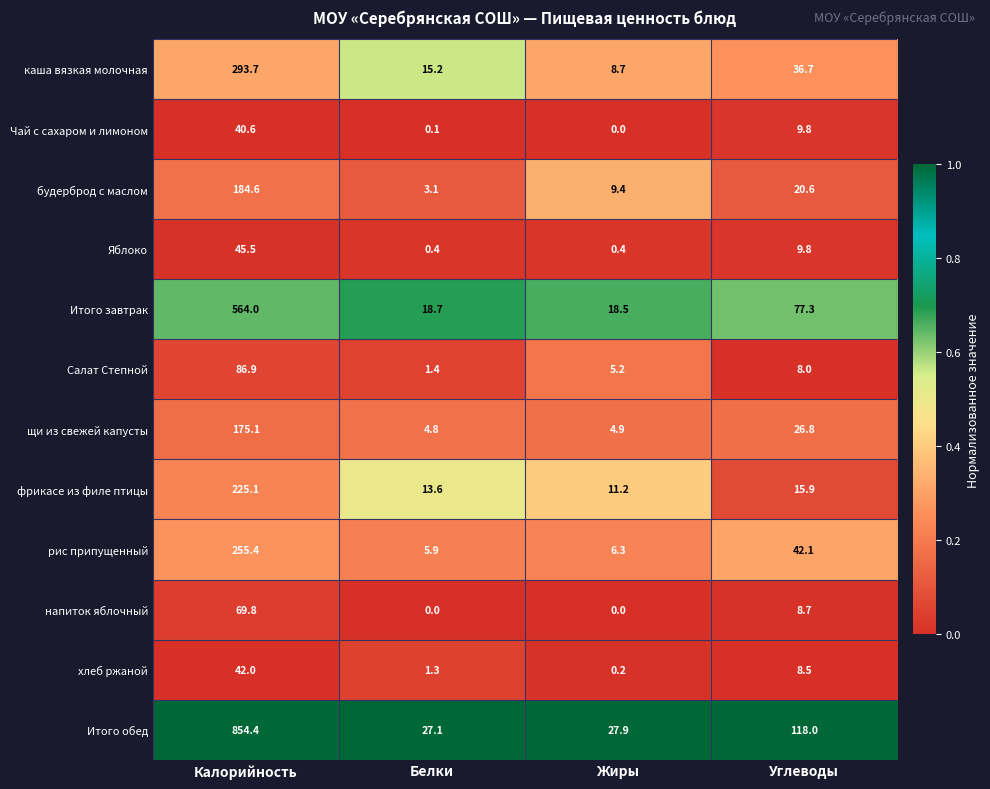

Rank the series at Белки from highest to lowest value.

Итого обед, Итого завтрак, каша вязкая молочная, фрикасе из филе птицы, рис припущенный, щи из свежей капусты, будерброд с маслом, Салат Степной, хлеб ржаной, Яблоко, Чай с сахаром и лимоном, напиток яблочный